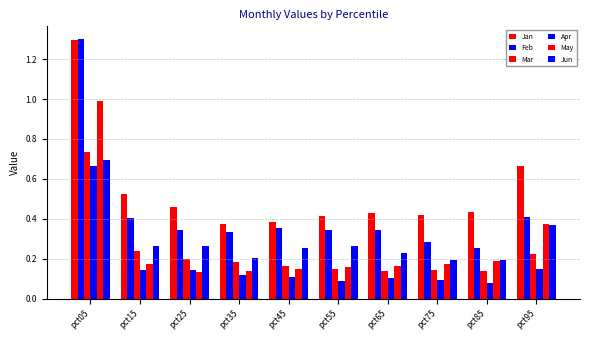

Reading left to right, extract all data points from this chart.

Jan: 1.3	0.5	0.5	0.4	0.4	0.4	0.4	0.4	0.4	0.7
Feb: 1.3	0.4	0.3	0.3	0.4	0.3	0.3	0.3	0.3	0.4
Mar: 0.7	0.2	0.2	0.2	0.2	0.1	0.1	0.1	0.1	0.2
Apr: 0.7	0.1	0.1	0.1	0.1	0.1	0.1	0.1	0.1	0.1
May: 1.0	0.2	0.1	0.1	0.1	0.2	0.2	0.2	0.2	0.4
Jun: 0.7	0.3	0.3	0.2	0.3	0.3	0.2	0.2	0.2	0.4